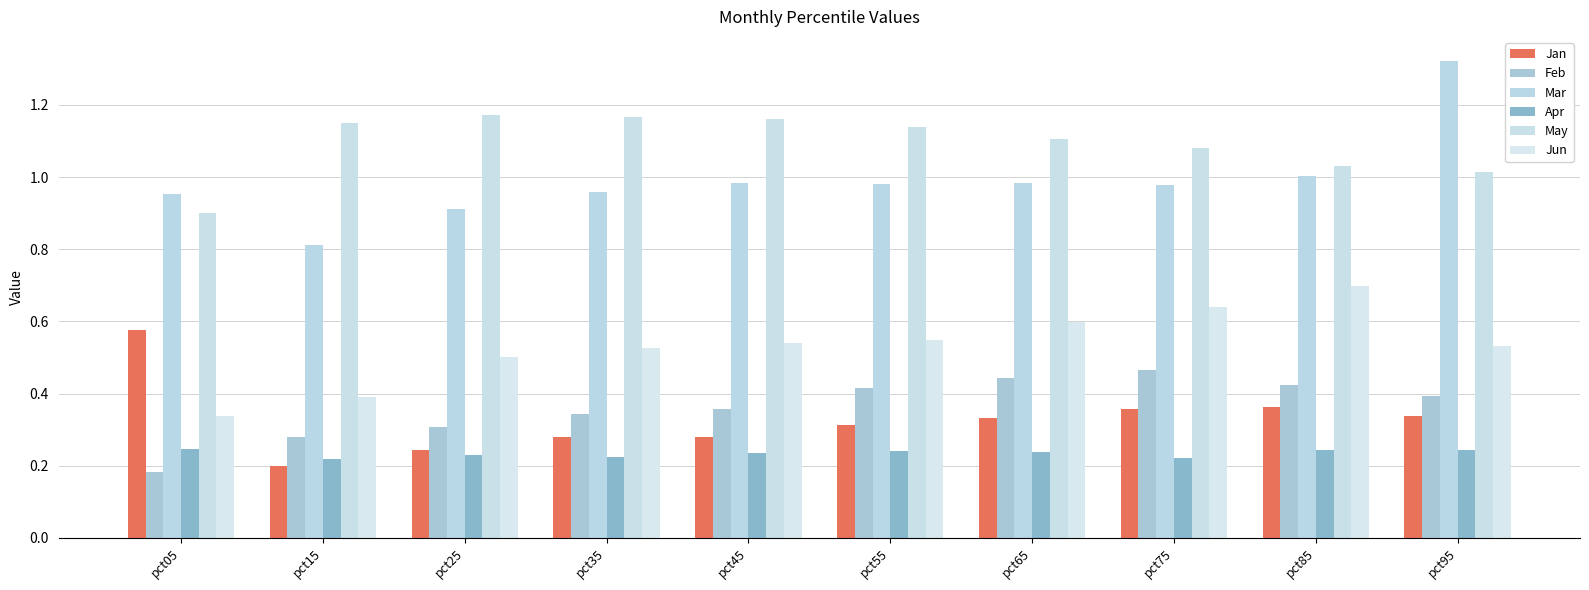

How many bars are there in each group?

6